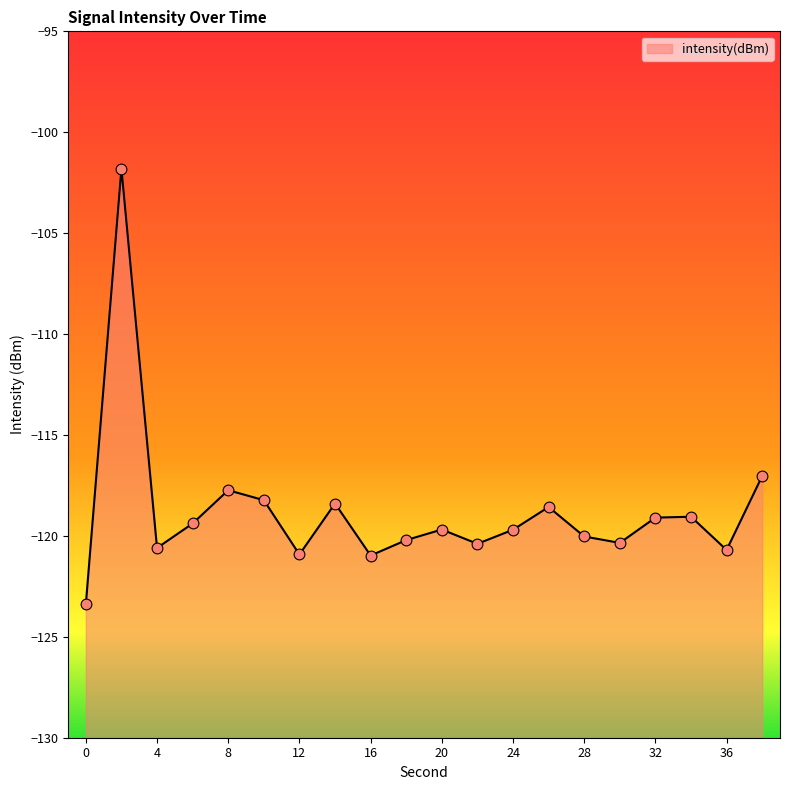

What is the change in value from 18 to 26?

+1.6